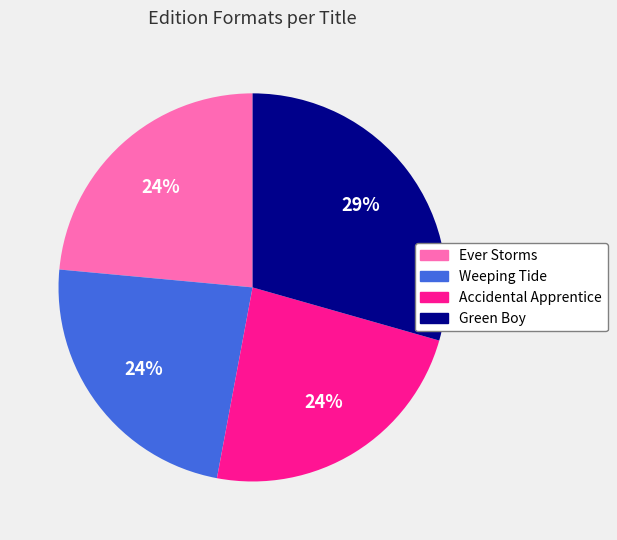

Do Accidental Apprentice and Ever Storms together represent more than half of the pie?

No